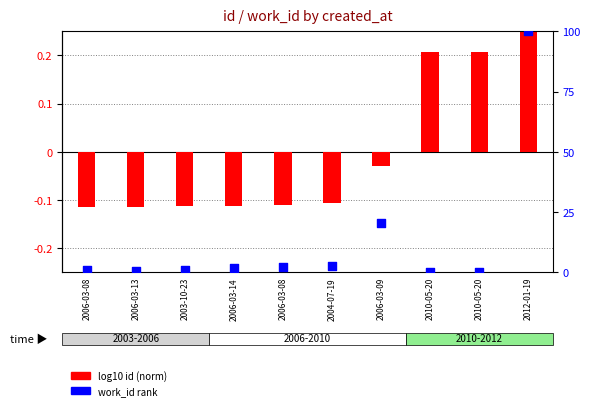

What are all the series names shown in the legend?

log10 id (norm), work_id rank